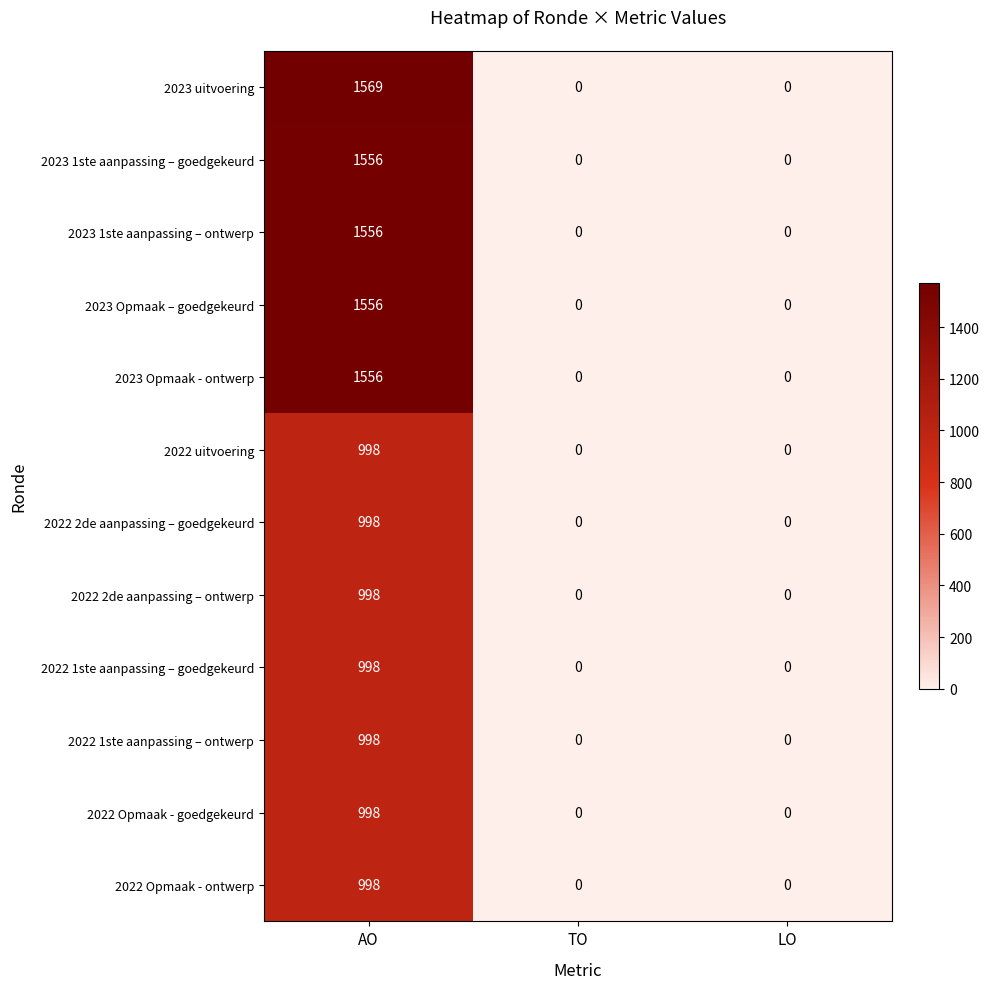

The value of 2023 Opmaak - ontwerp at AO is 1556. True or false?

True